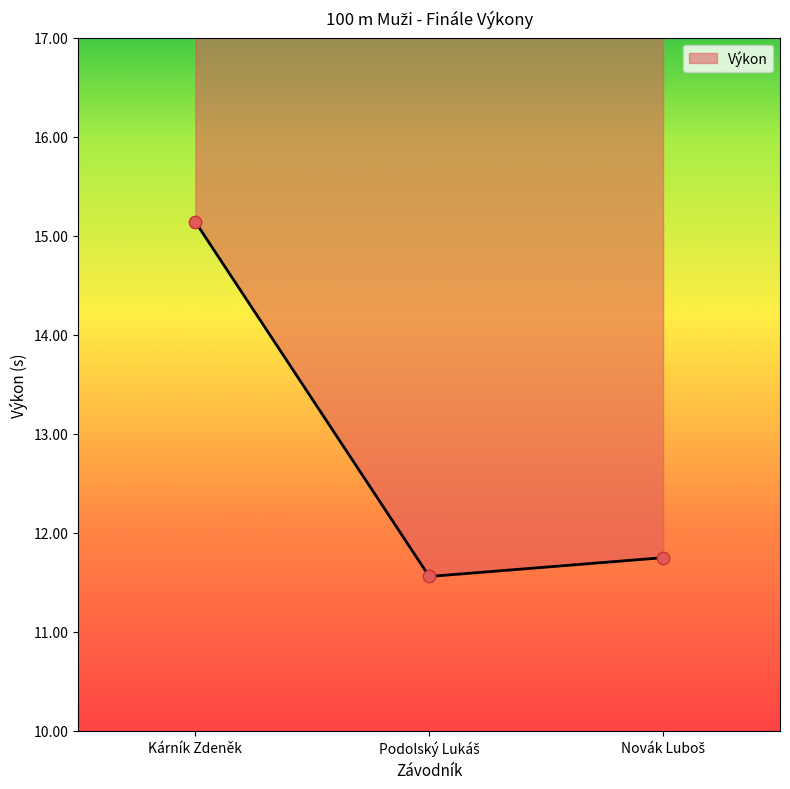

What is the change in value from Kárník Zdeněk to Novák Luboš?

-3.4